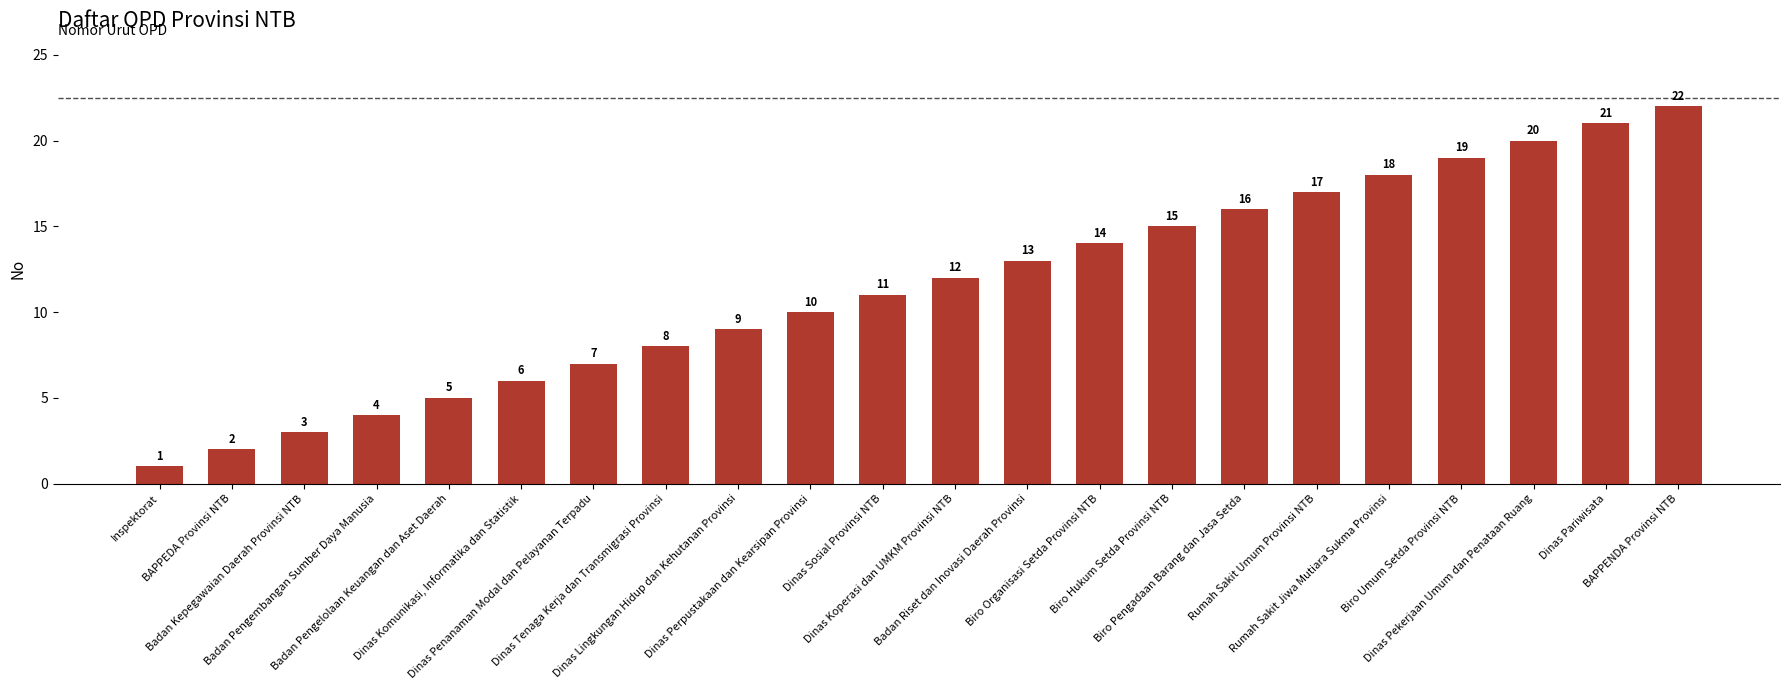

The value at Rumah Sakit Jiwa Mutiara Sukma Provinsi is 18. True or false?

True